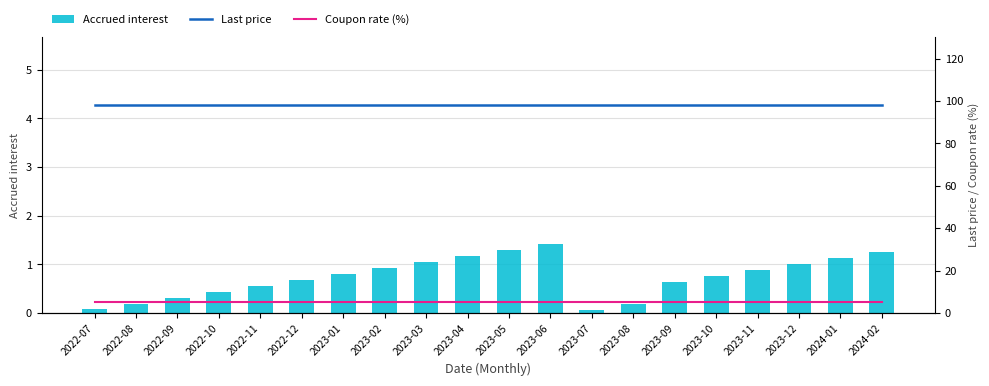

What is the value of the Last price bar at the 3rd from the left?

98.0